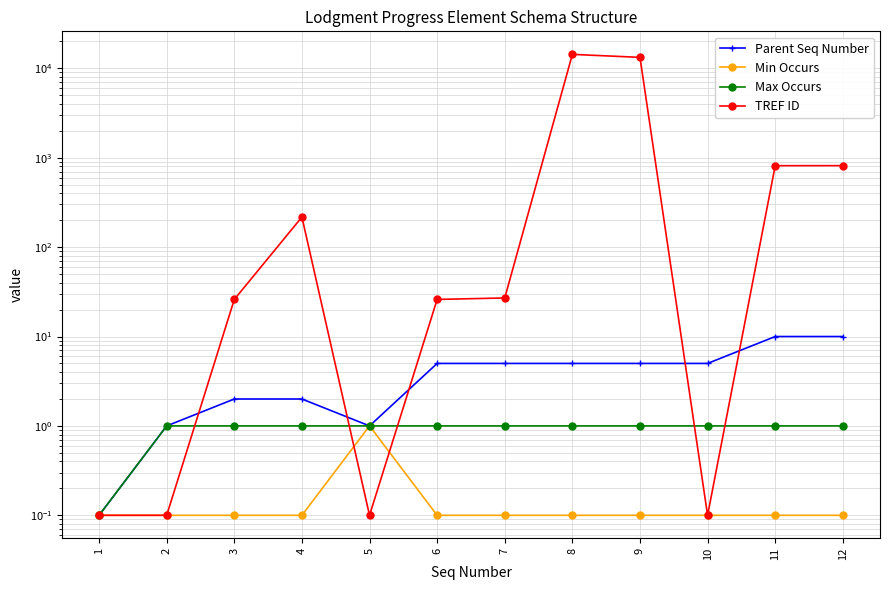

Is it true that TREF ID equals 26.0 at 3?

True